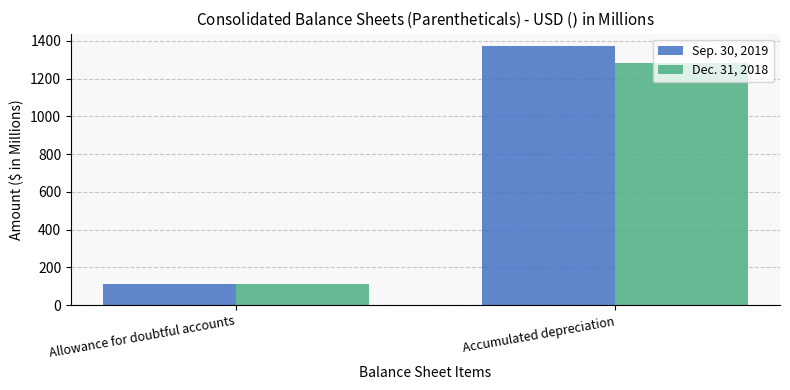

At how many categories does at least one series exceed 1324?

1